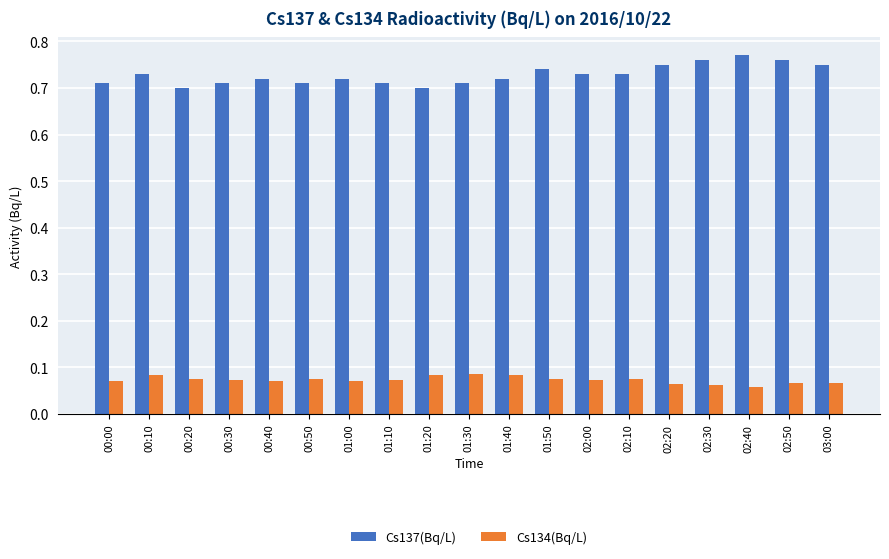

At 00:40, list the series in order from smallest to largest.

Cs134(Bq/L), Cs137(Bq/L)